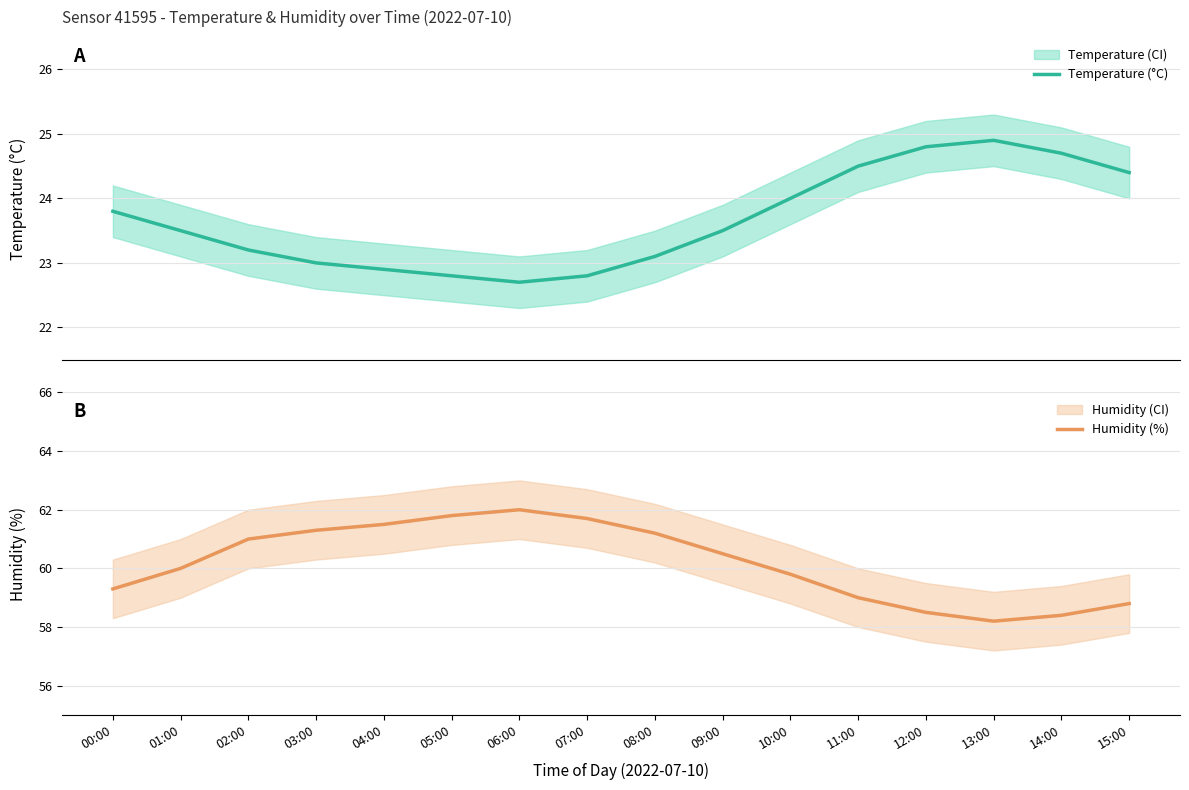

What is the label of the 12th point from the left?

11:00